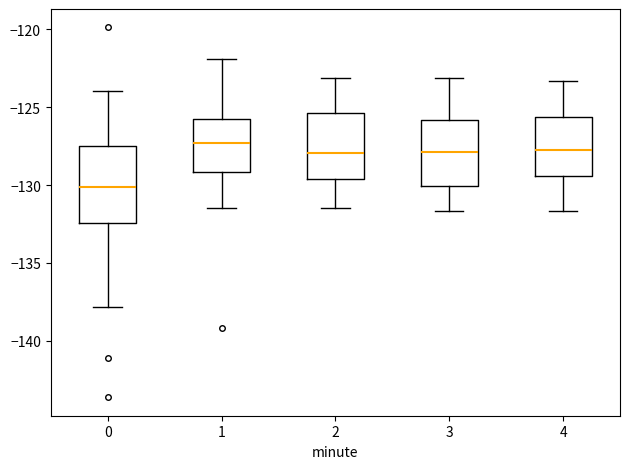

Comparing the boxes themselves (not the whiskers), which one is the tallest?

0